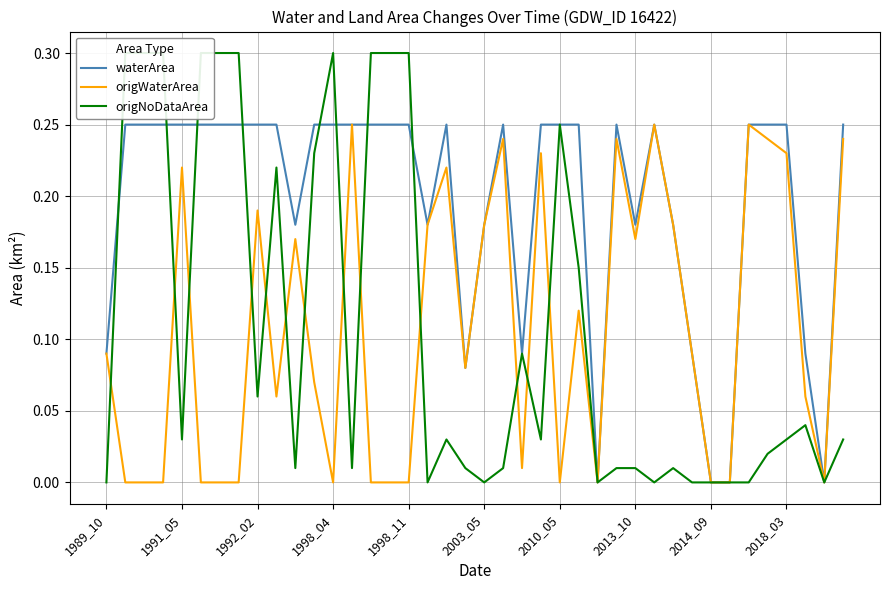

The origNoDataArea series shows 0.1 at 37. True or false?

False